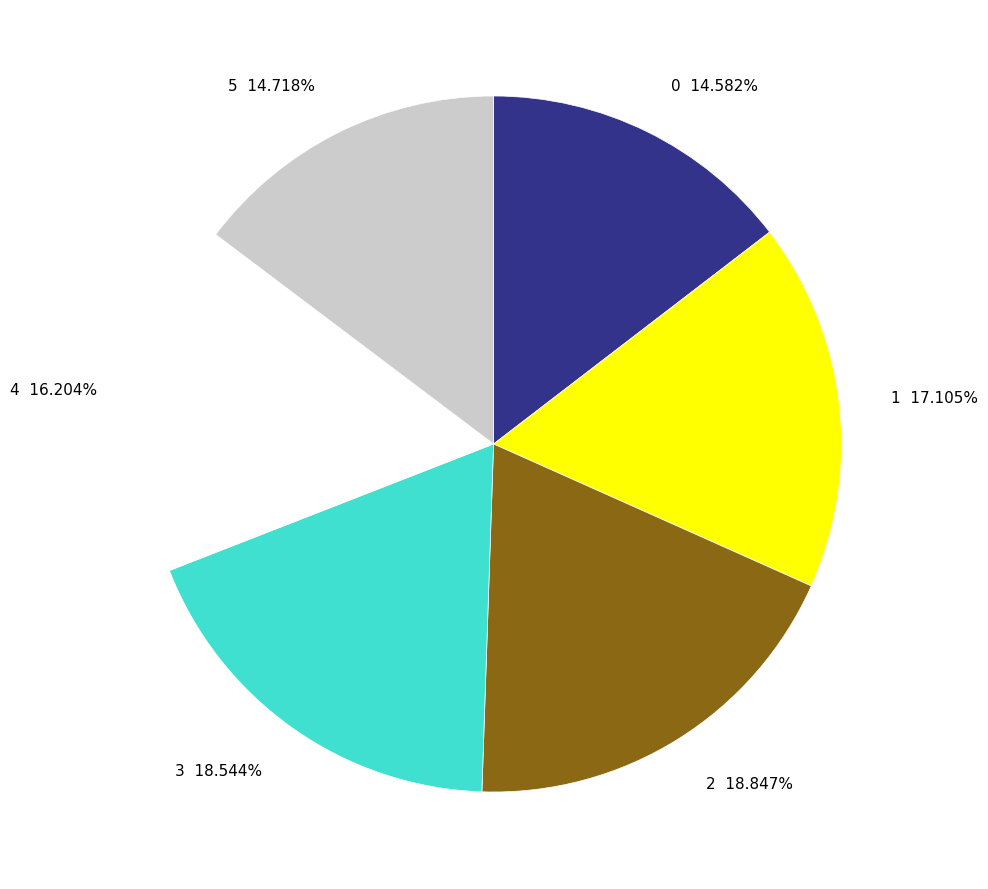

Is there a majority slice in this chart?

No